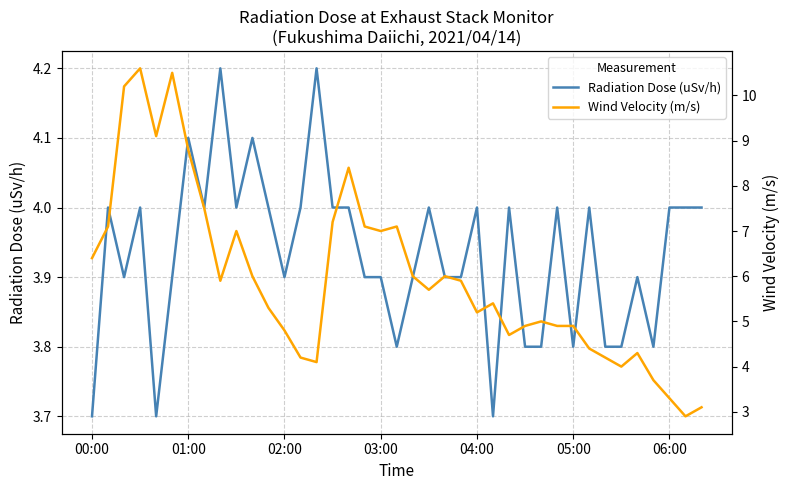

Which series has the largest total across all categories?

Wind Velocity (m/s)